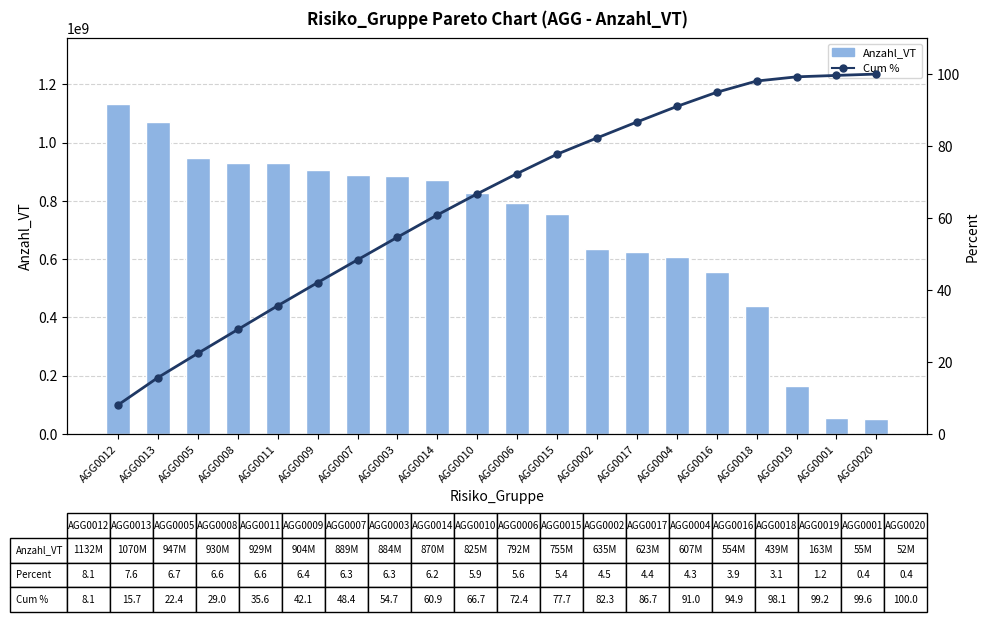

Reading left to right, list all the values displayed in this chart.

Anzahl_VT: AGG0012=1132647371.0	AGG0013=1070925912.0	AGG0005=947588968.0	AGG0008=930193889.0	AGG0011=929549136.0	AGG0009=904800649.0	AGG0007=889796844.0	AGG0003=884827173.0	AGG0014=870636234.0	AGG0010=825775421.0	AGG0006=792436548.0	AGG0015=755918863.0	AGG0002=635555960.0	AGG0017=623964011.0	AGG0004=607103823.0	AGG0016=554572794.0	AGG0018=439738856.0	AGG0019=163726039.0	AGG0001=55486856.0	AGG0020=52197622.0
Cum %: AGG0012=8.1	AGG0013=15.7	AGG0005=22.4	AGG0008=29.0	AGG0011=35.6	AGG0009=42.1	AGG0007=48.4	AGG0003=54.7	AGG0014=60.9	AGG0010=66.7	AGG0006=72.4	AGG0015=77.7	AGG0002=82.3	AGG0017=86.7	AGG0004=91.0	AGG0016=94.9	AGG0018=98.1	AGG0019=99.2	AGG0001=99.6	AGG0020=100.0